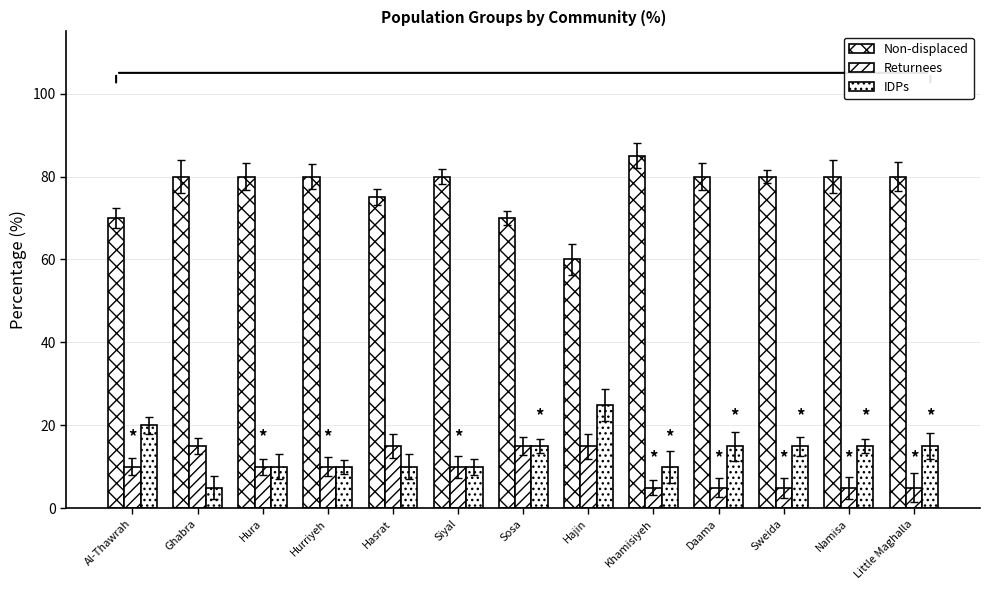

How many IDPs values are between 10 and 15?

10